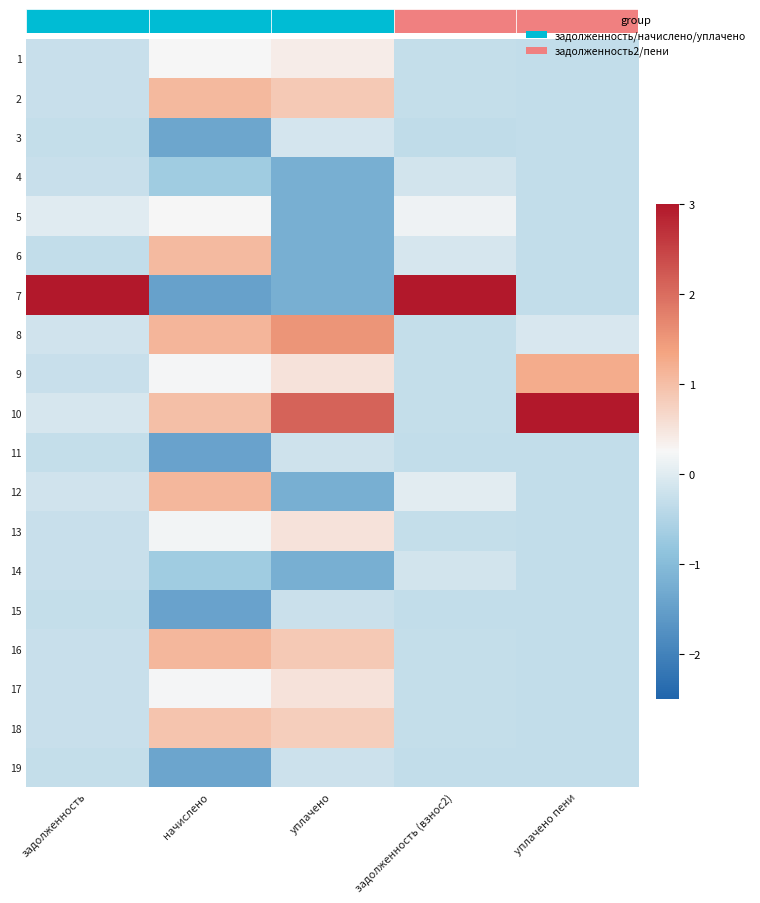

Is it true that 5 equals 0.0 at задолженность?

False